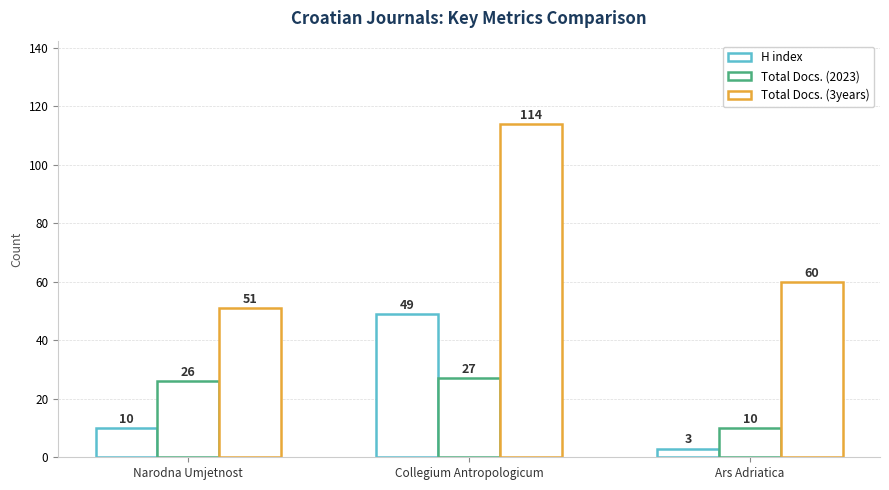

Are the bars grouped side by side (vs. stacked)?

Yes